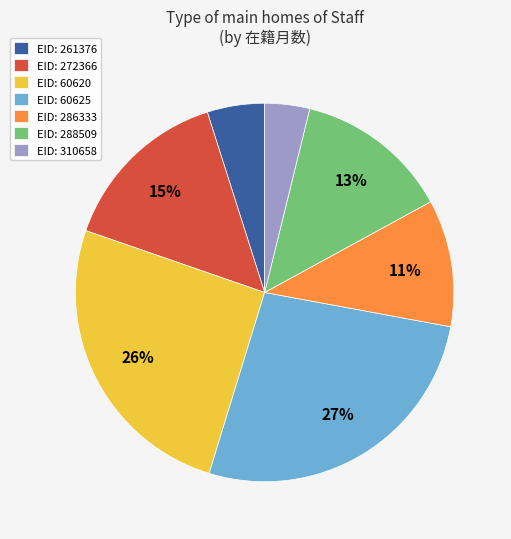

Which has a higher value, EID: 261376 or EID: 272366?

EID: 272366